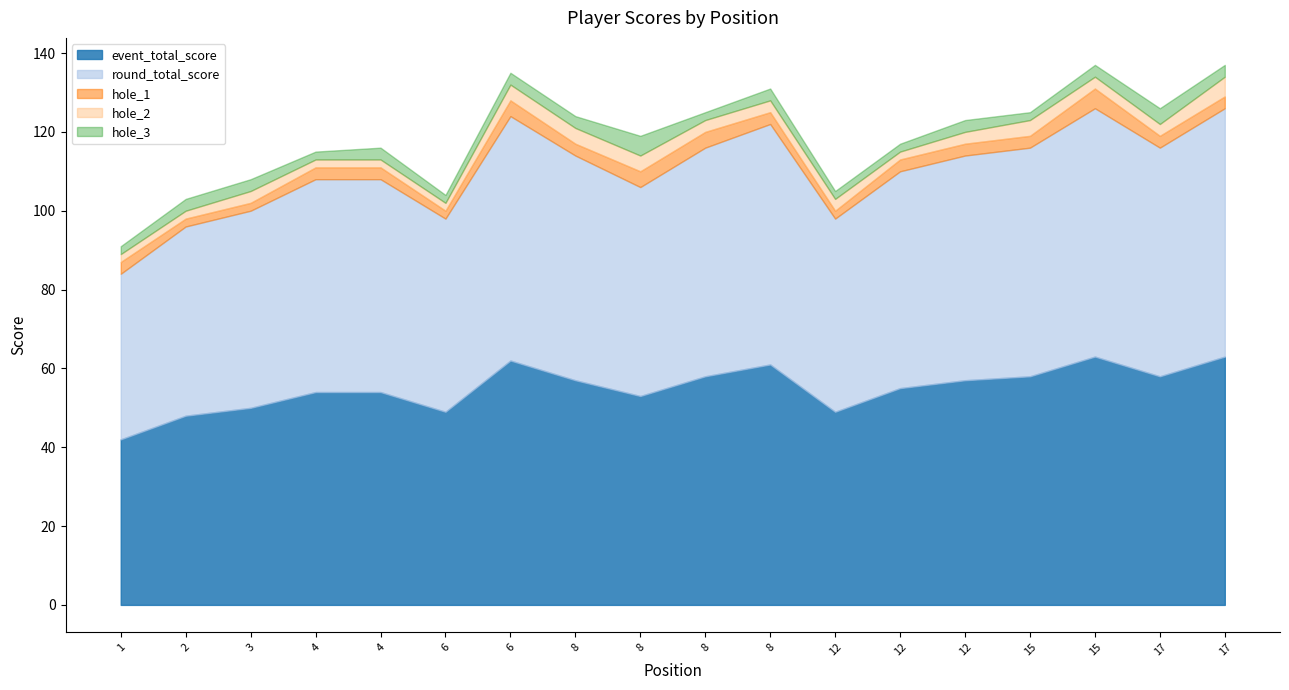

Is it true that hole_2 equals 7 at 8?

False